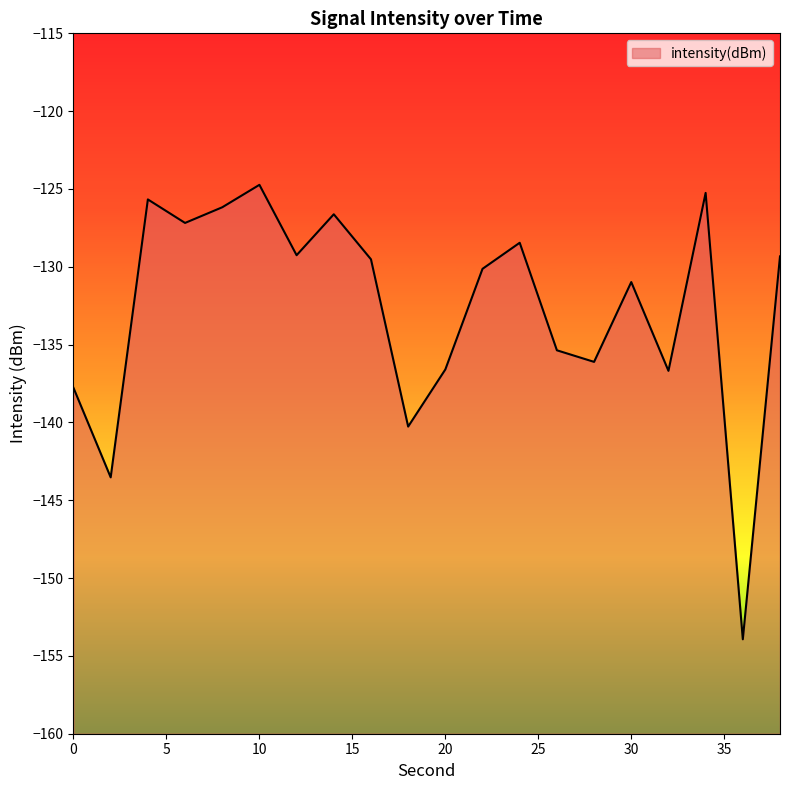

Reading left to right, extract all data points from this chart.

-137.8	-143.5	-125.7	-127.2	-126.2	-124.7	-129.3	-126.6	-129.5	-140.3	-136.6	-130.1	-128.5	-135.4	-136.1	-131.0	-136.7	-125.3	-153.9	-129.3